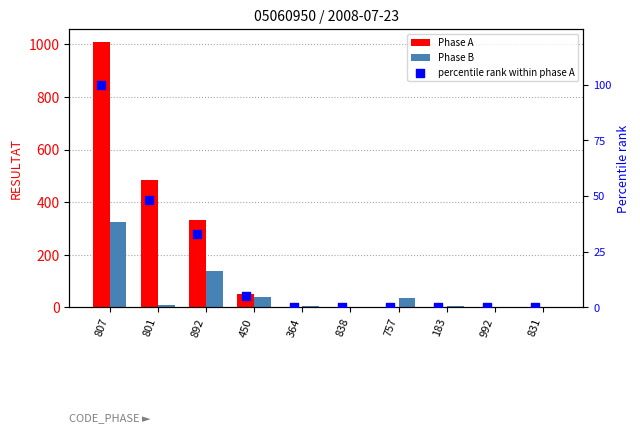

What are all the series names shown in the legend?

Phase A, Phase B, percentile rank within phase A